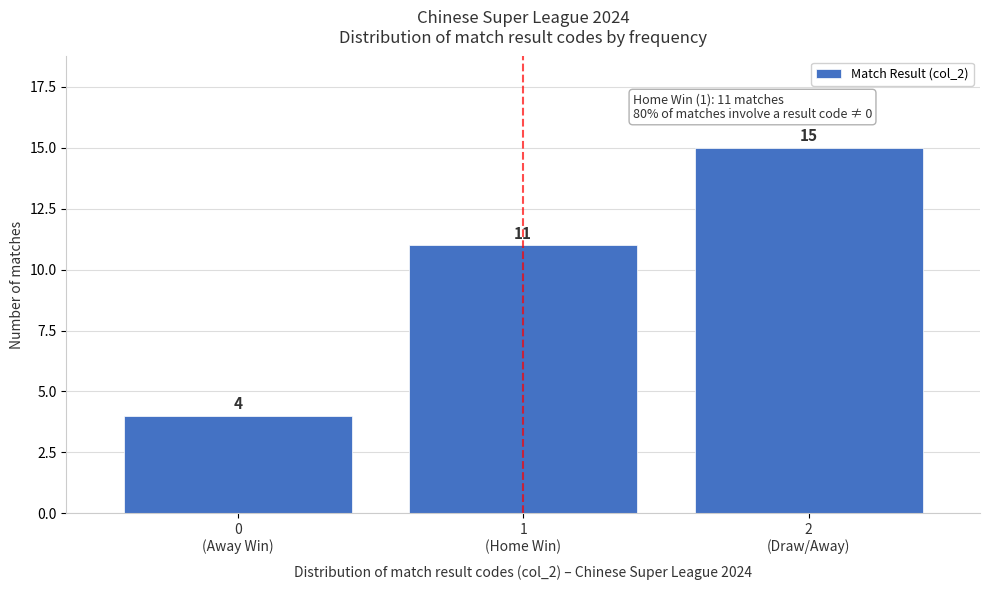

What is the difference between the maximum and minimum values?

11